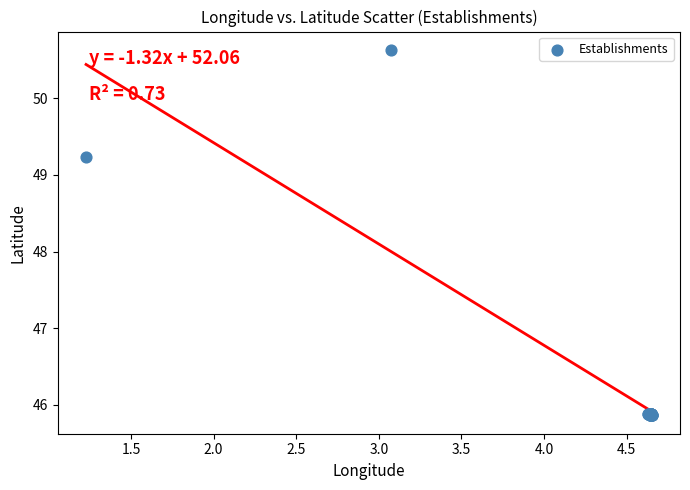

What Y value in the scatter plot is closest to 48?

49.2